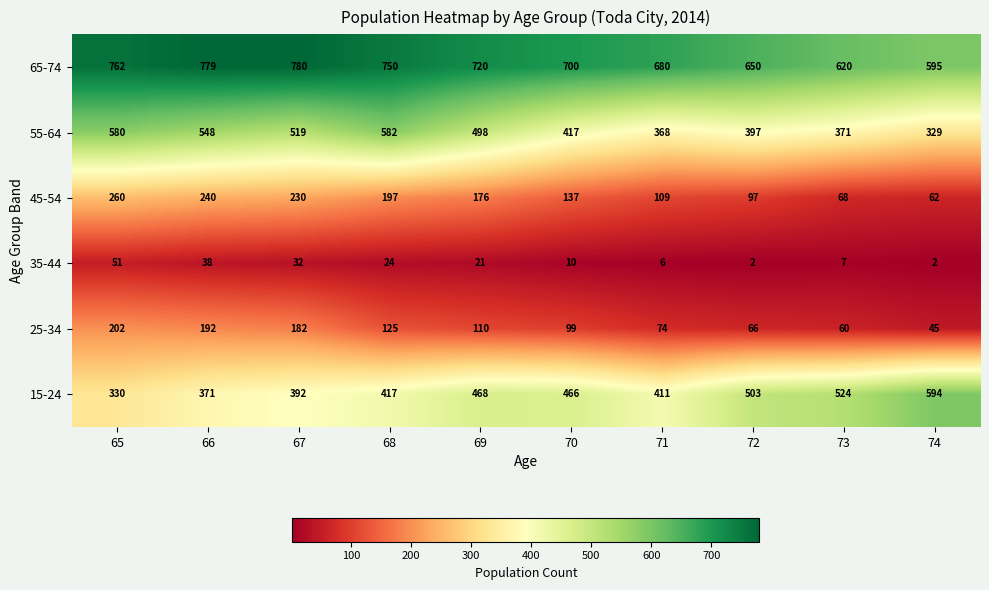

What is the total value across all series at 74?

1627